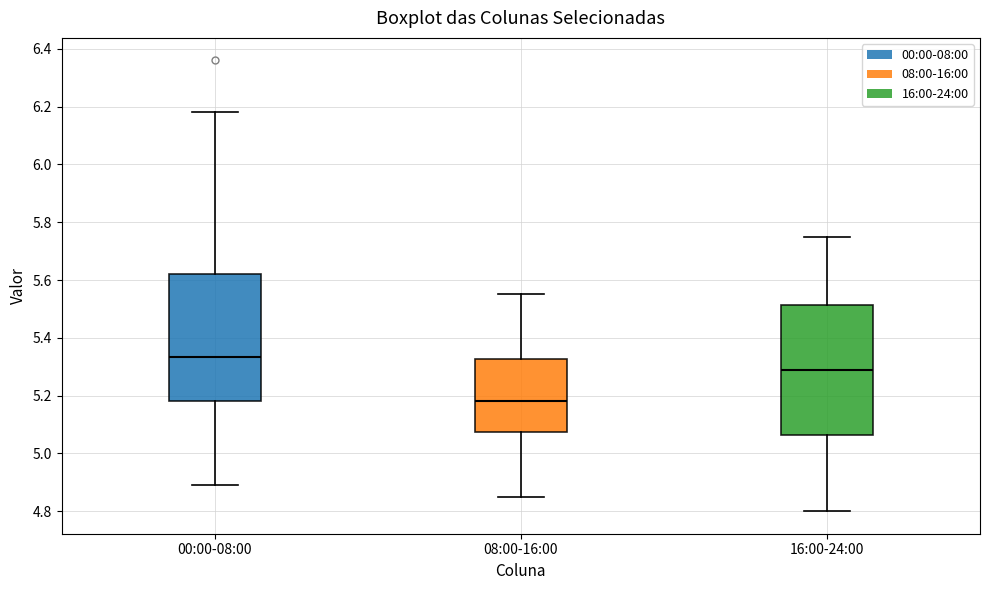

Where is the upper edge of the box for 00:00-08:00 on the y-axis? The values are not printed on the chart, so give them approximately, as read against the axis.

5.62